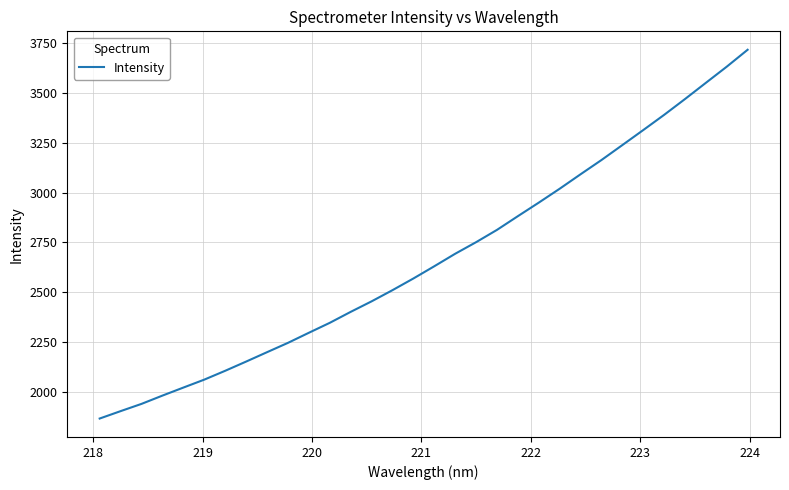

What is the smallest value displayed?

1867.4